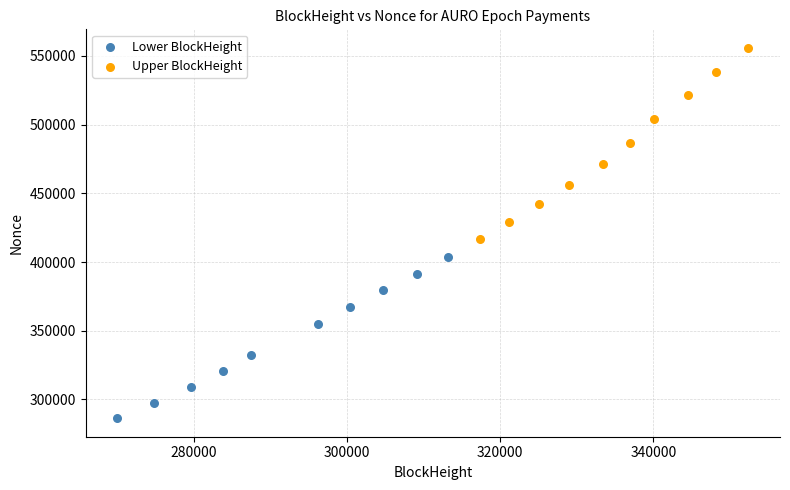

Which series contains the lowest Y value?

Lower BlockHeight